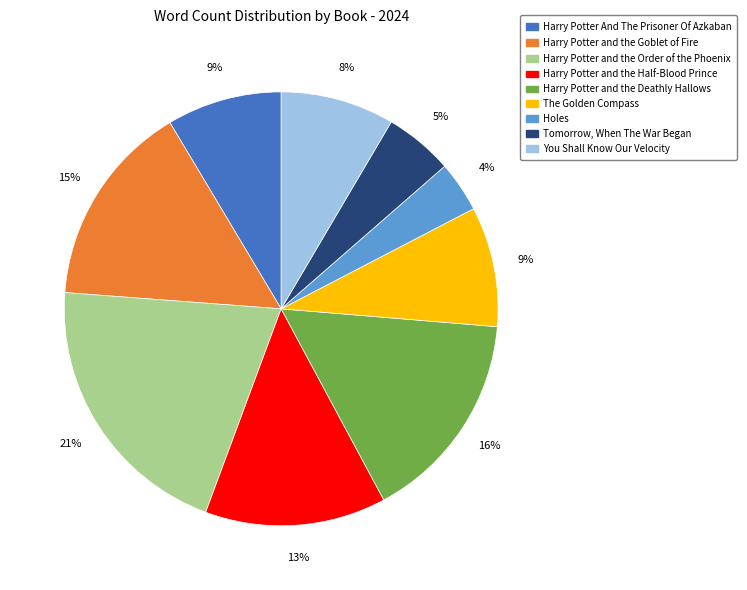

What percentage is the Harry Potter and the Goblet of Fire slice, to the nearest percent?

15%